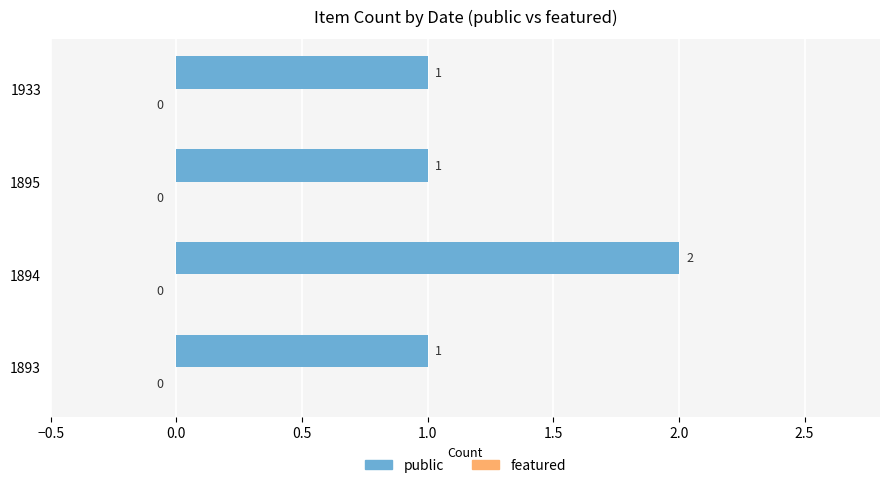

How many bars are there in total?

4